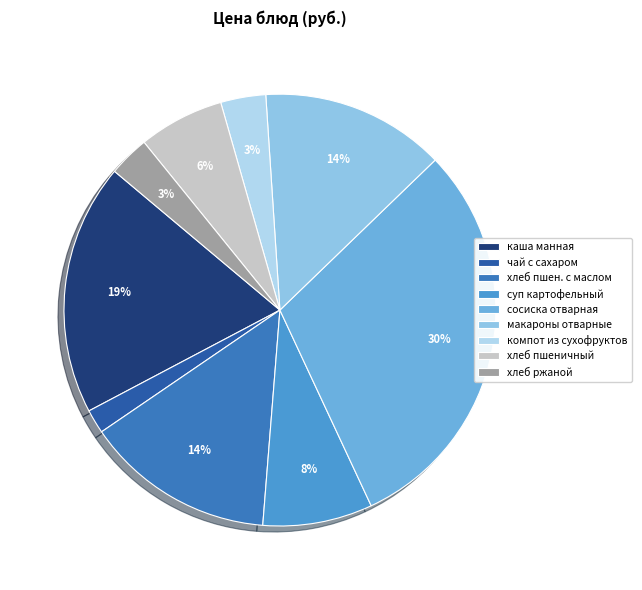

Count the number of slices in the pie.

9